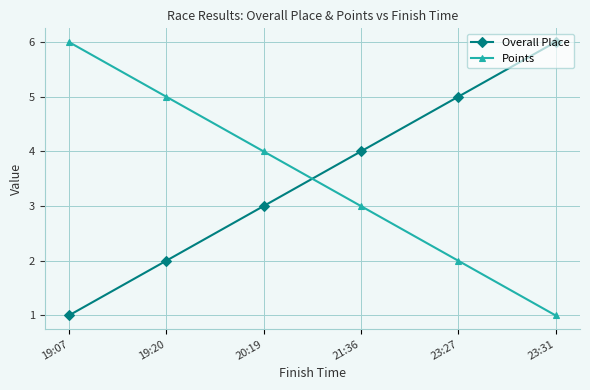

At 23:27, list the series in order from smallest to largest.

Points, Overall Place